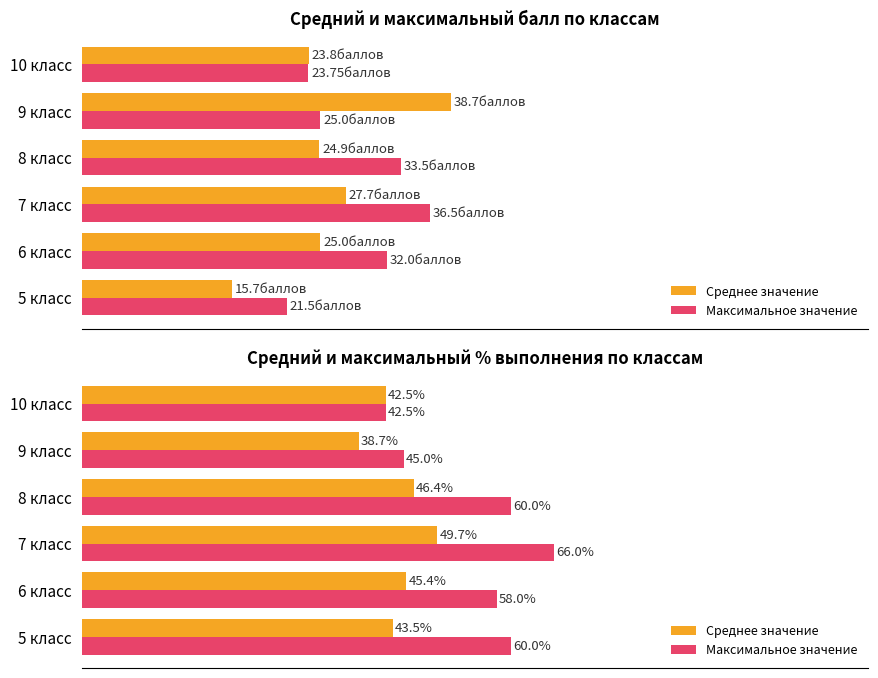

At how many categories does at least one series exceed 39?

6